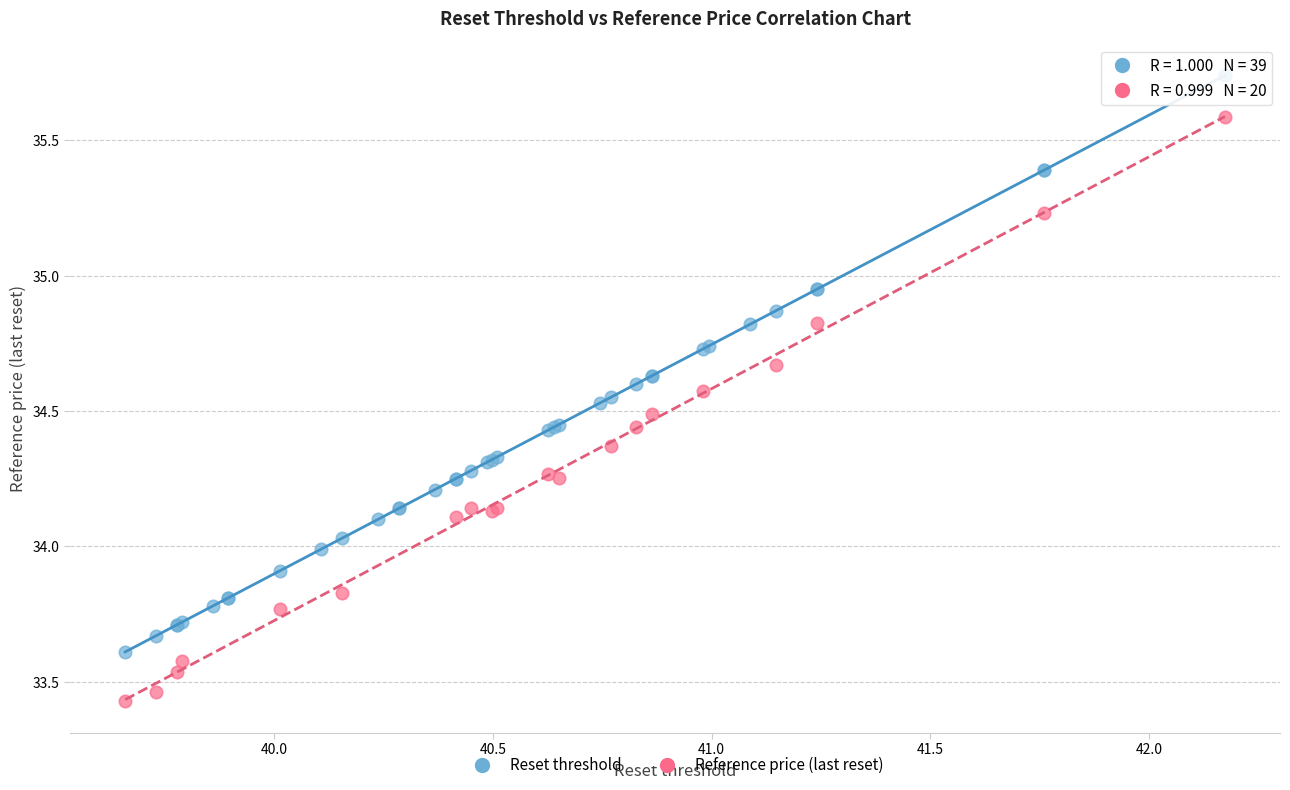

Which series reaches the minimum Y coordinate?

Reference price (last reset)